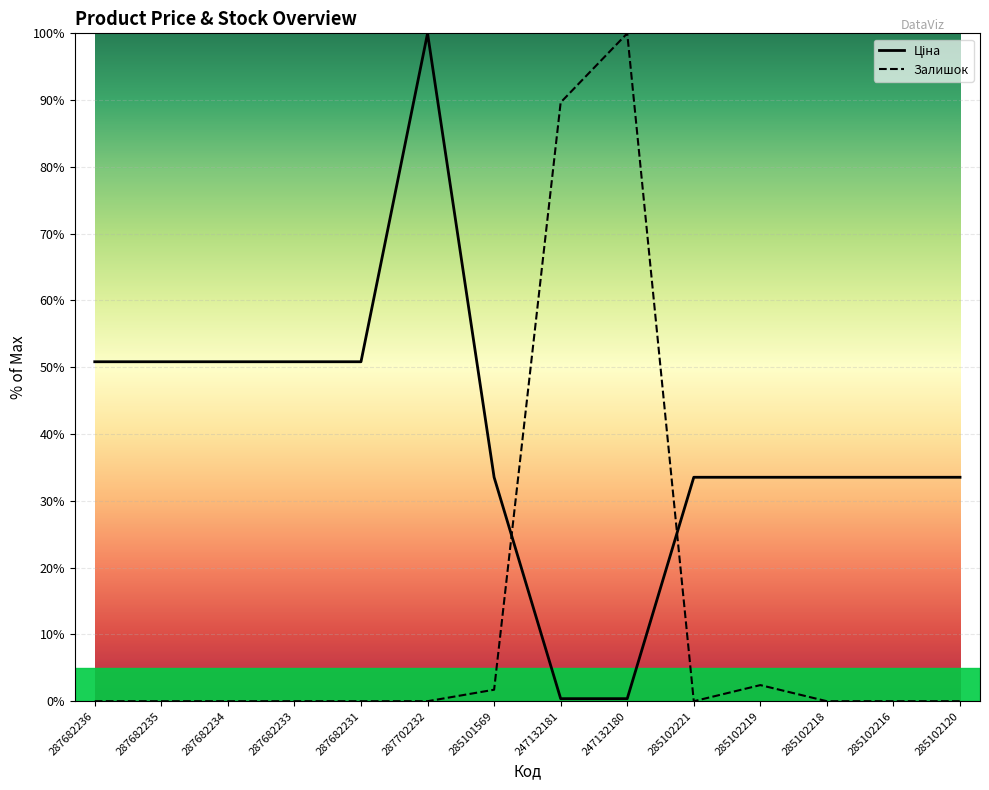

At which label is Ціна closest to 50?

287682236